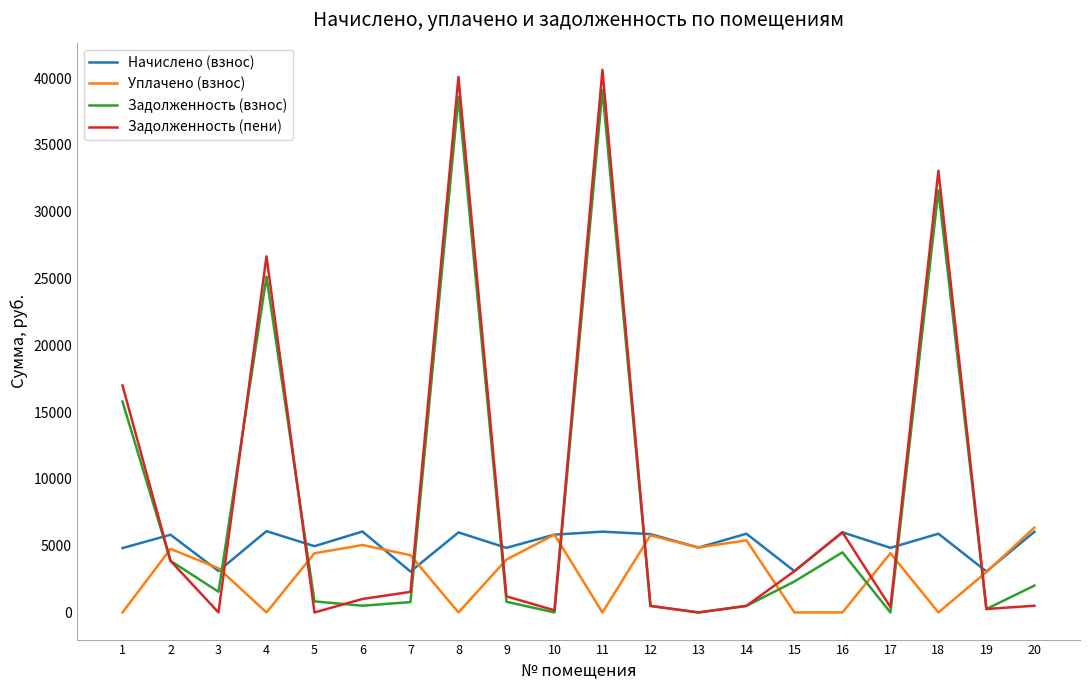

How many times do Уплачено (взнос) and Задолженность (пени) cross each other?

11